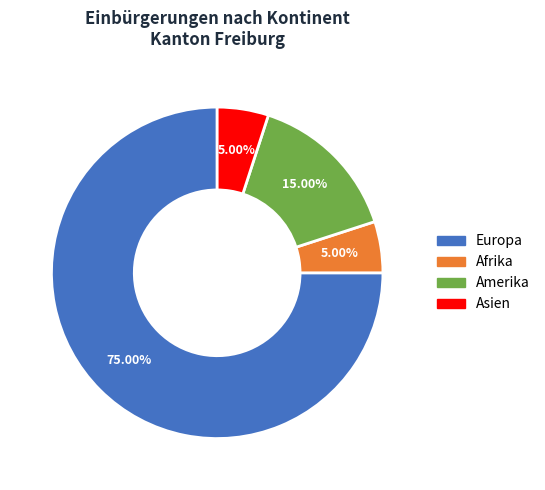

What is the total percentage of Europa and Asien?

80.0%